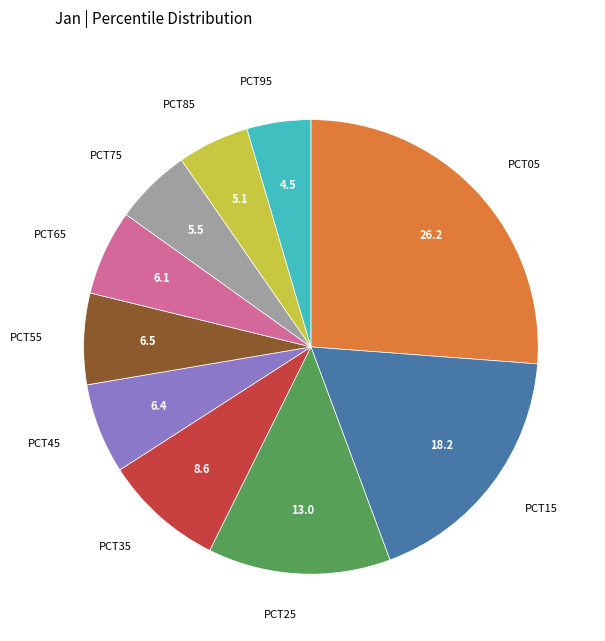

Does any single category account for the majority?

No